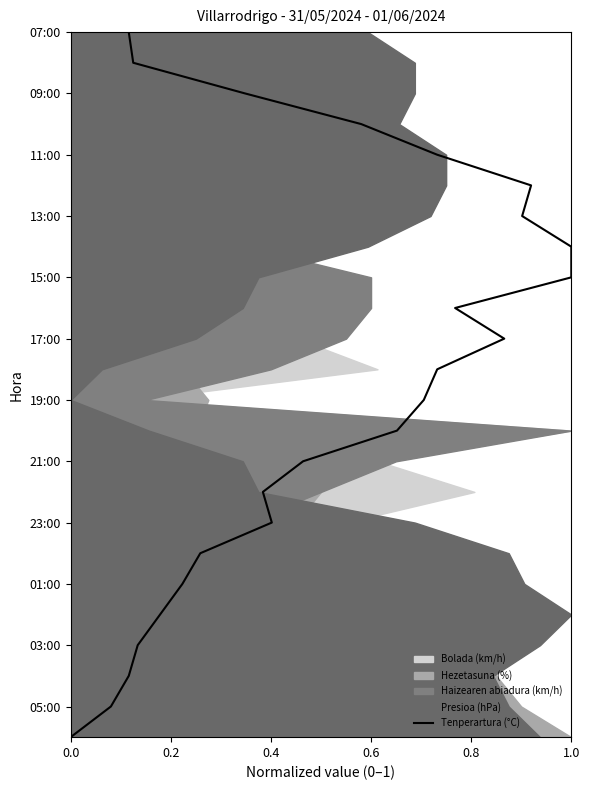

Is it true that the value at 17 is 28?

False